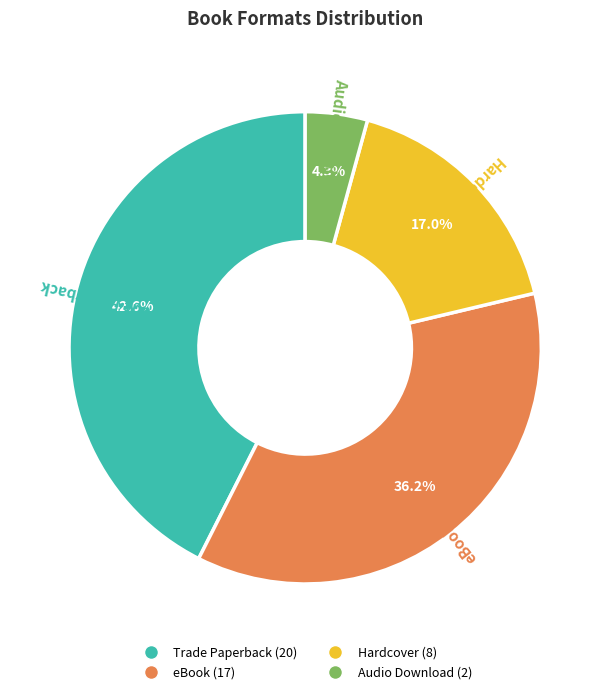

Is the sum of Trade Paperback and eBook greater than half?

Yes